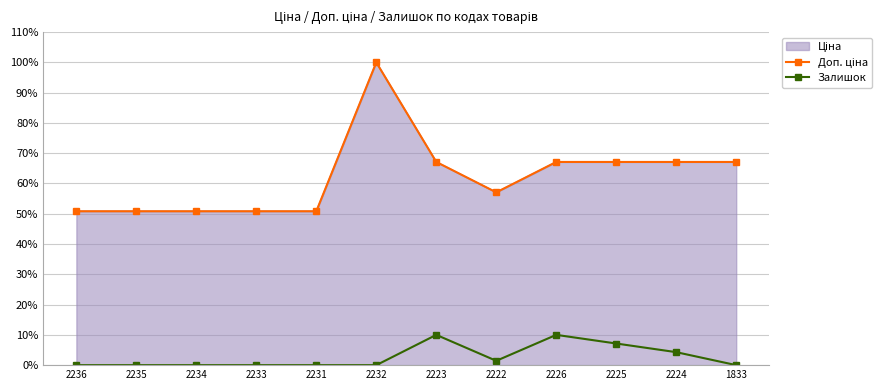

The value of Доп. ціна at 2235 is 50.8. True or false?

True